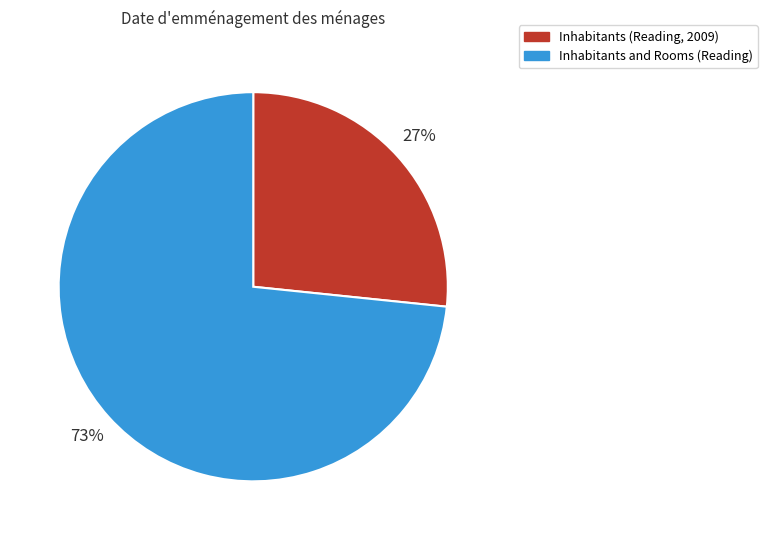

Count the number of slices in the pie.

2